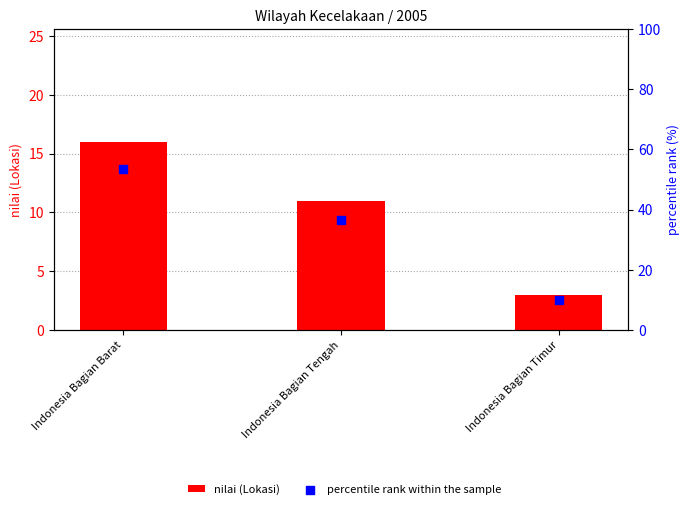

What are all the series names shown in the legend?

nilai (Lokasi), percentile rank within the sample